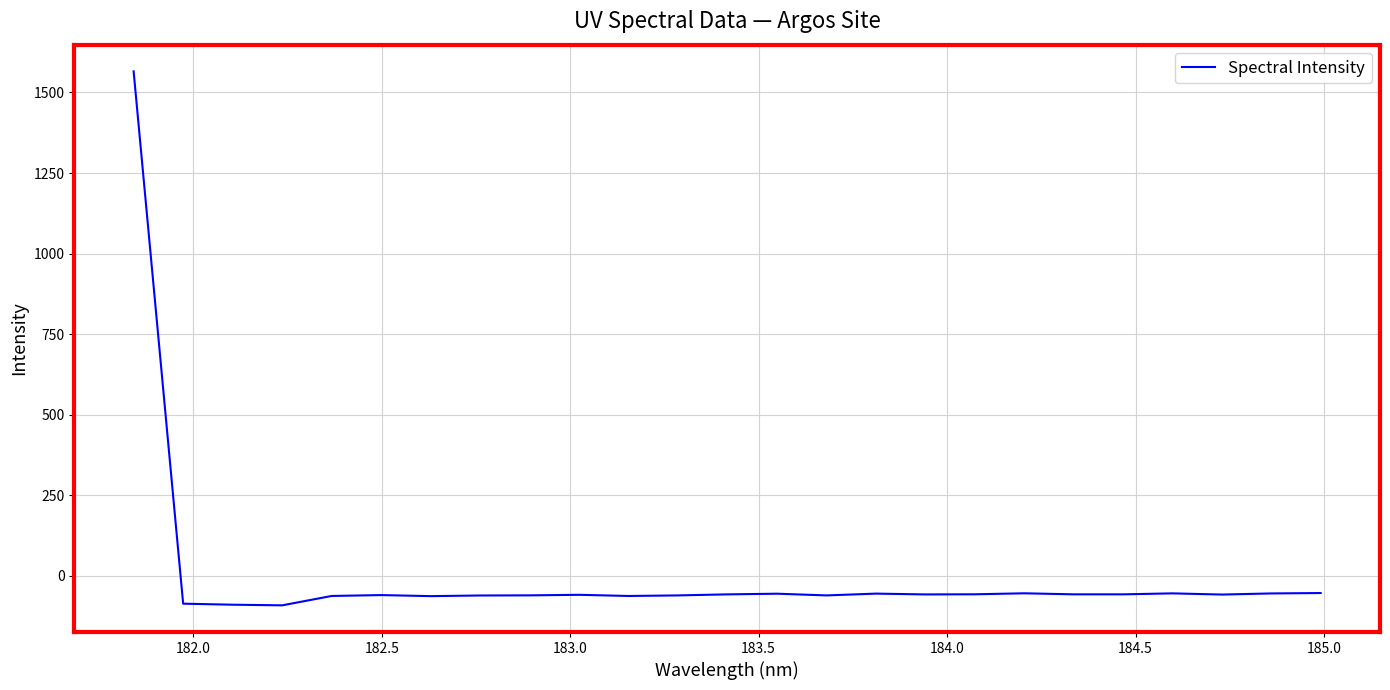

Does the chart display data point markers on the line(s)?

No